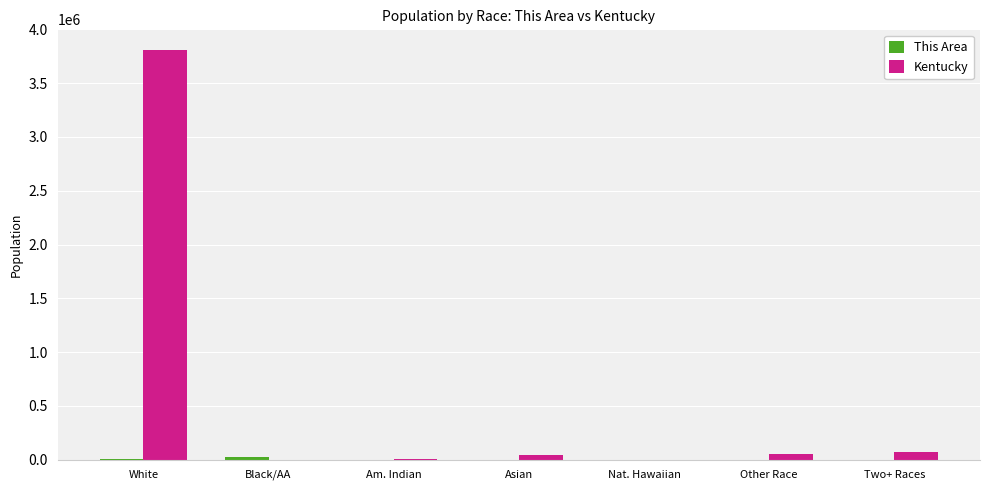

Count the number of data series in this chart.

2